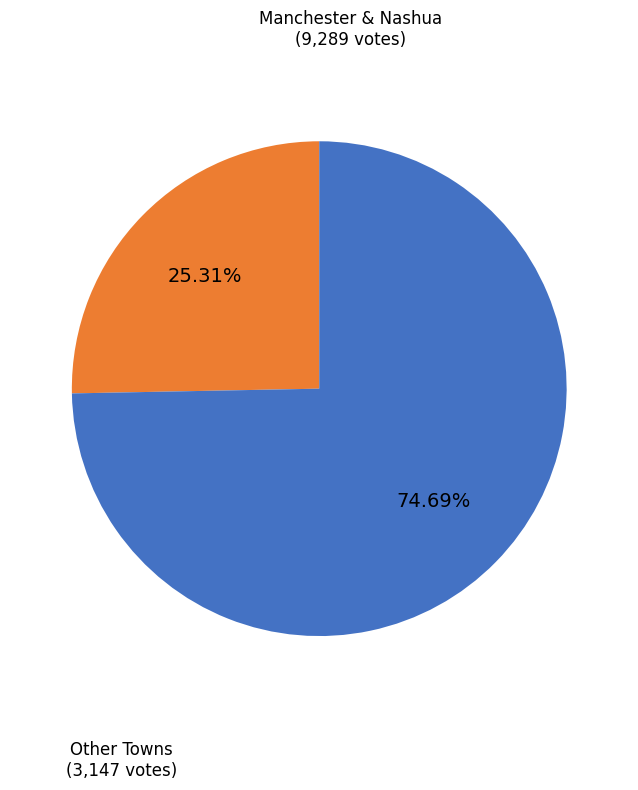

Count the number of slices in the pie.

2